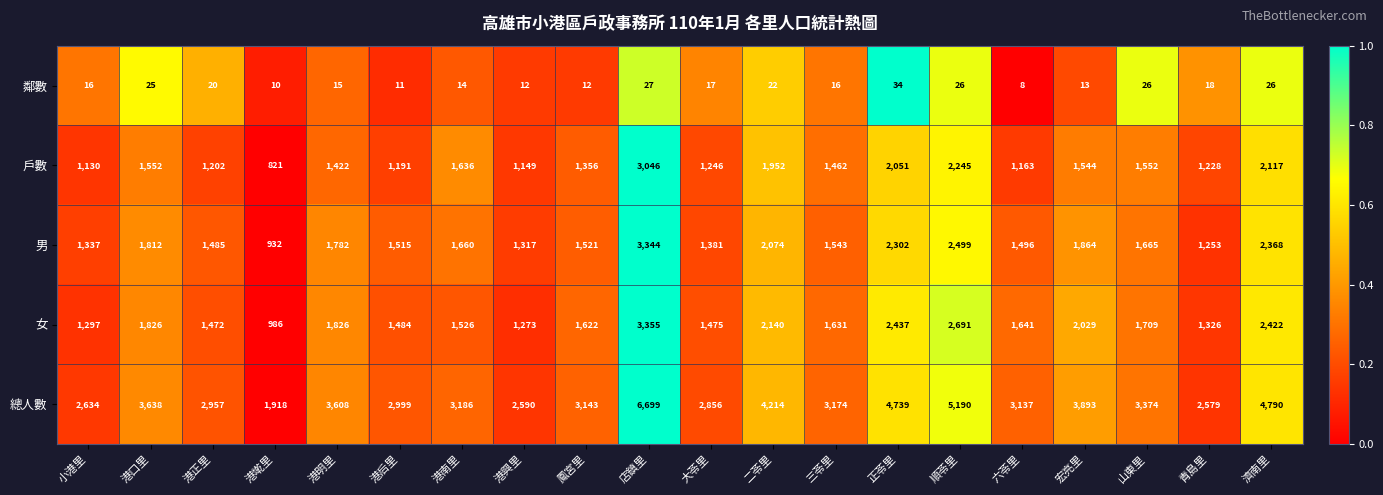

Is it true that 戶數 equals 422 at 小港里?

False